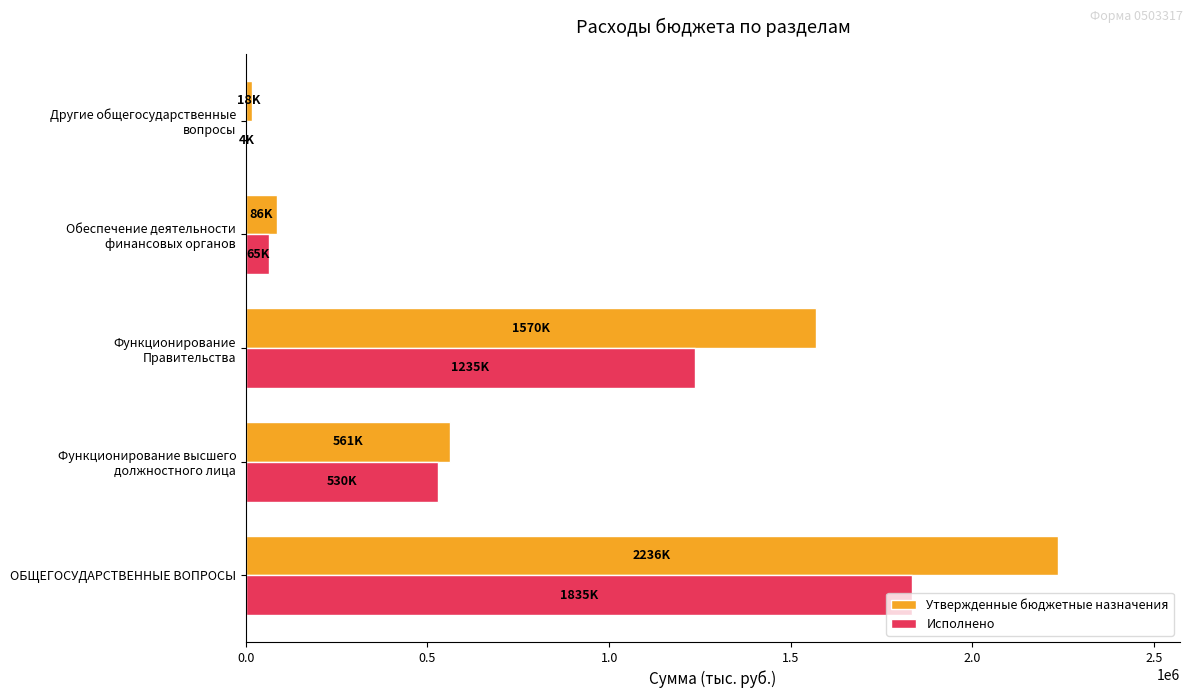

What is the sum of all Исполнено values?

3669269.7